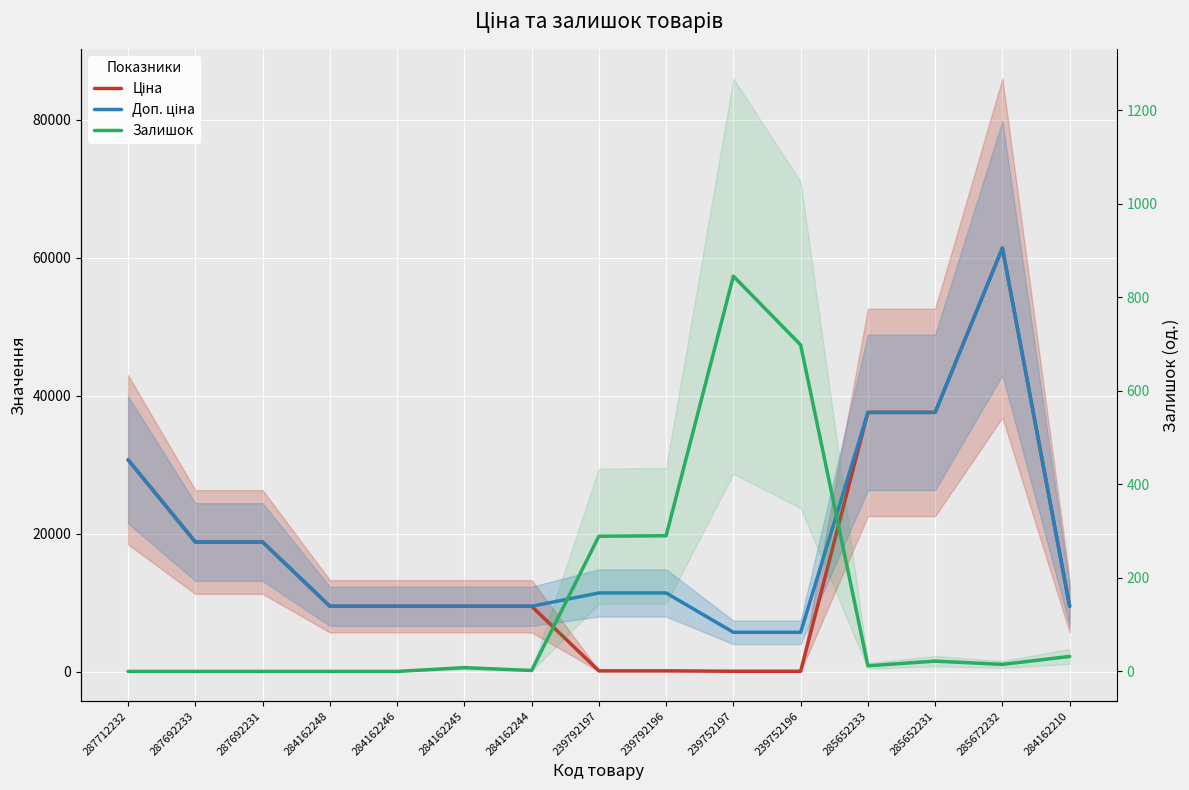

Is the value of Ціна at 239792197 greater than the value of Залишок at 284162245?

Yes